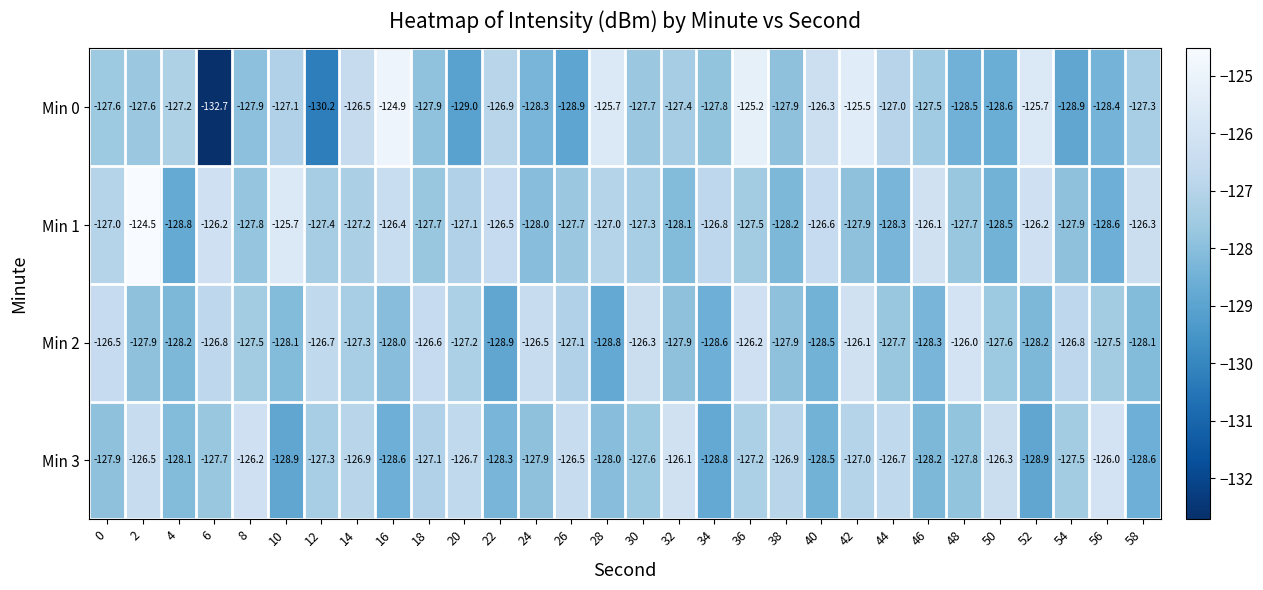

Is it true that Min 2 equals -127.5 at 8?

True